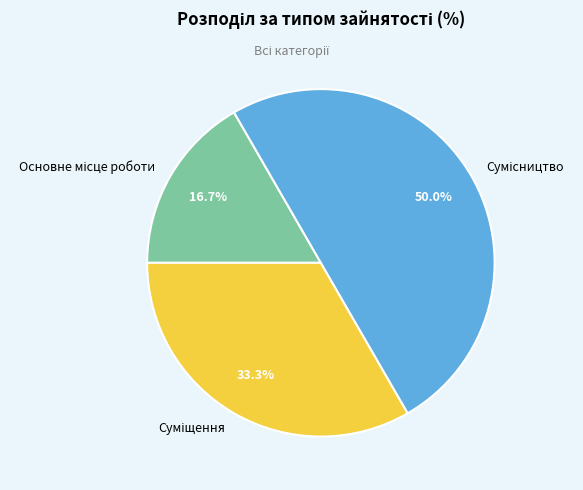

Between Основне місце роботи and Суміщення, which is larger?

Суміщення